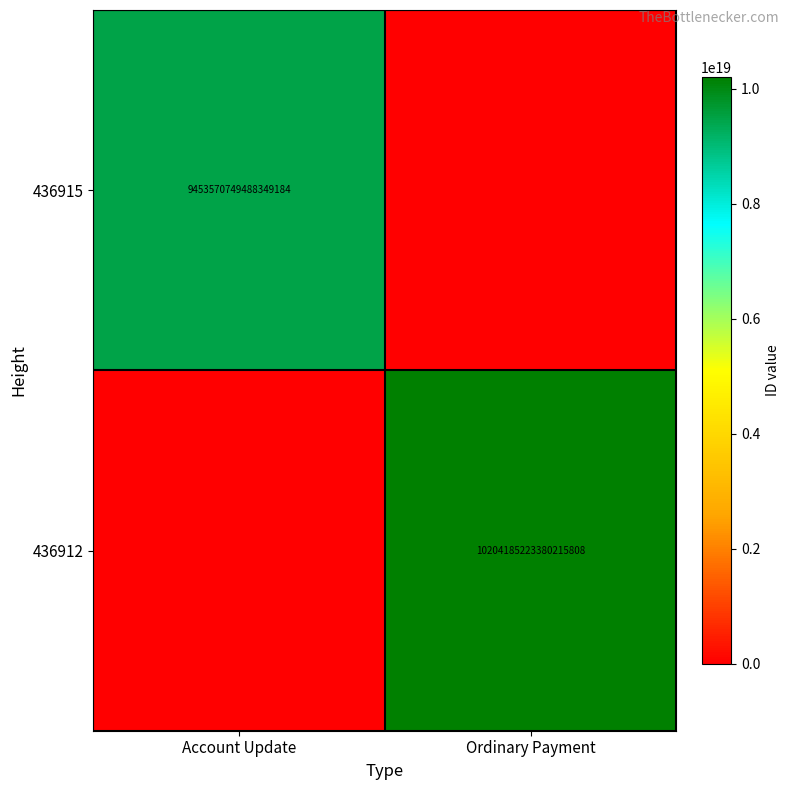

The value of 436915 at Account Update is 9453570749488349184. True or false?

True